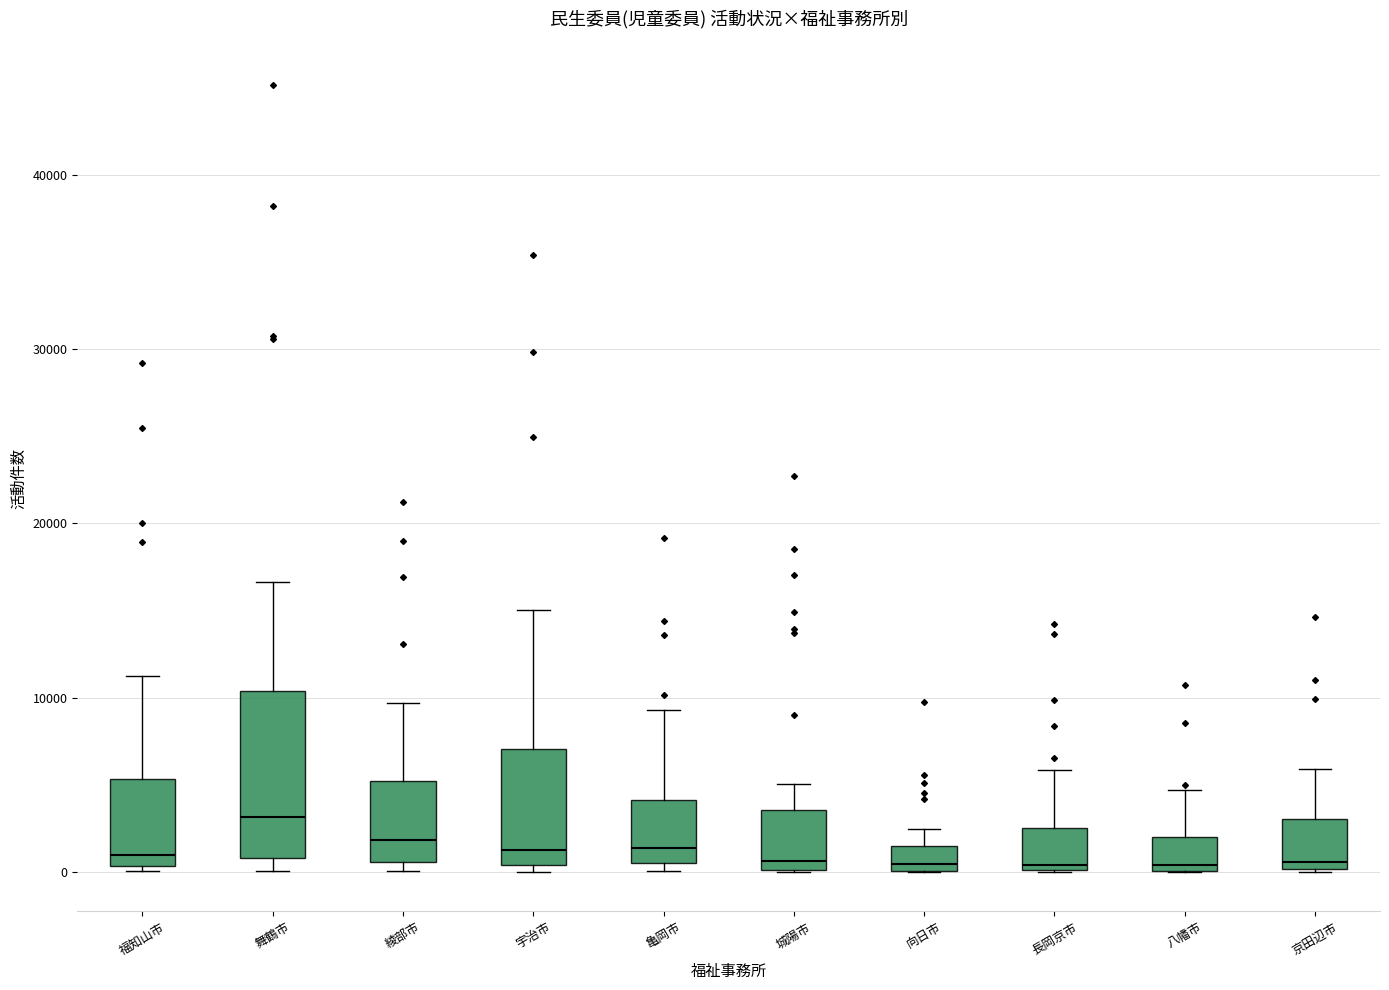

Where is the lower edge of the box for 舞鶴市 on the y-axis? The values are not printed on the chart, so give them approximately, as read against the axis.

1000